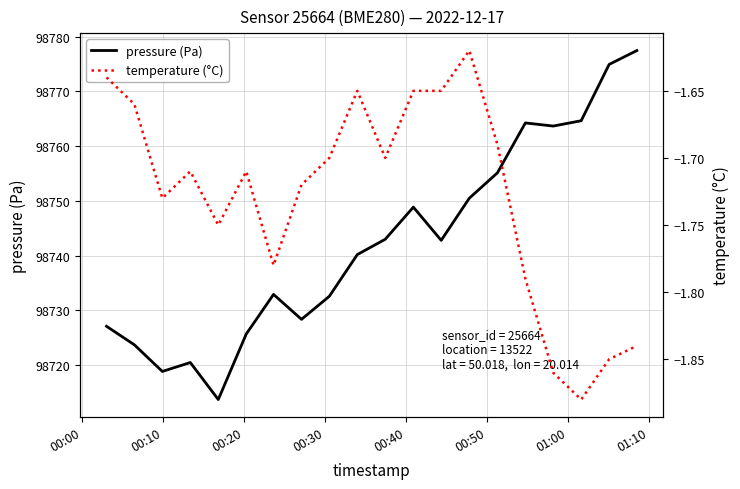

What is the minimum value shown in the chart?

-1.9